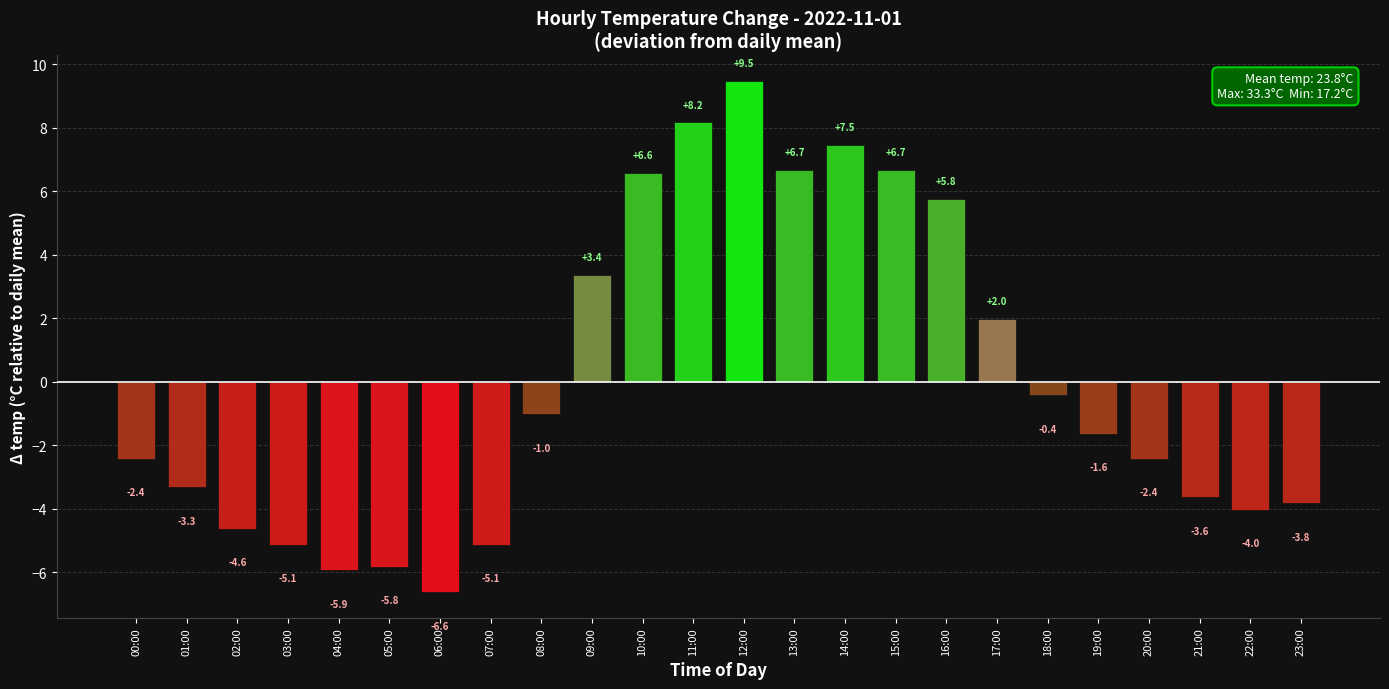

What is the smallest value displayed?

-6.6